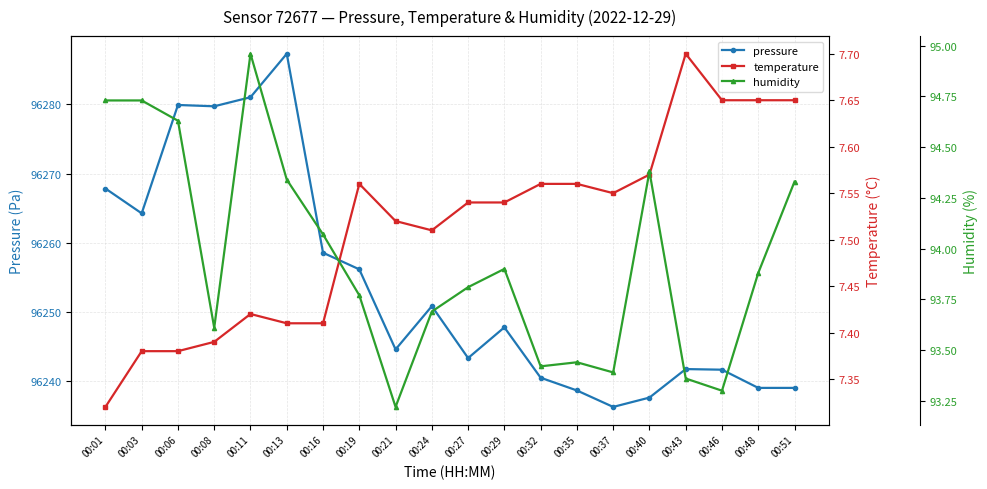

Reading right to left, transcribe all the data shown in this chart.

pressure: 96239.0	96239.0	96241.7	96241.8	96237.6	96236.3	96238.7	96240.5	96247.8	96243.3	96250.8	96244.6	96256.2	96258.6	96287.3	96281.0	96279.7	96279.9	96264.2	96267.8
temperature: 7.7	7.7	7.7	7.7	7.6	7.5	7.6	7.6	7.5	7.5	7.5	7.5	7.6	7.4	7.4	7.4	7.4	7.4	7.4	7.3
humidity: 94.3	93.9	93.3	93.4	94.4	93.4	93.4	93.4	93.9	93.8	93.7	93.2	93.8	94.1	94.3	95.0	93.6	94.6	94.7	94.7